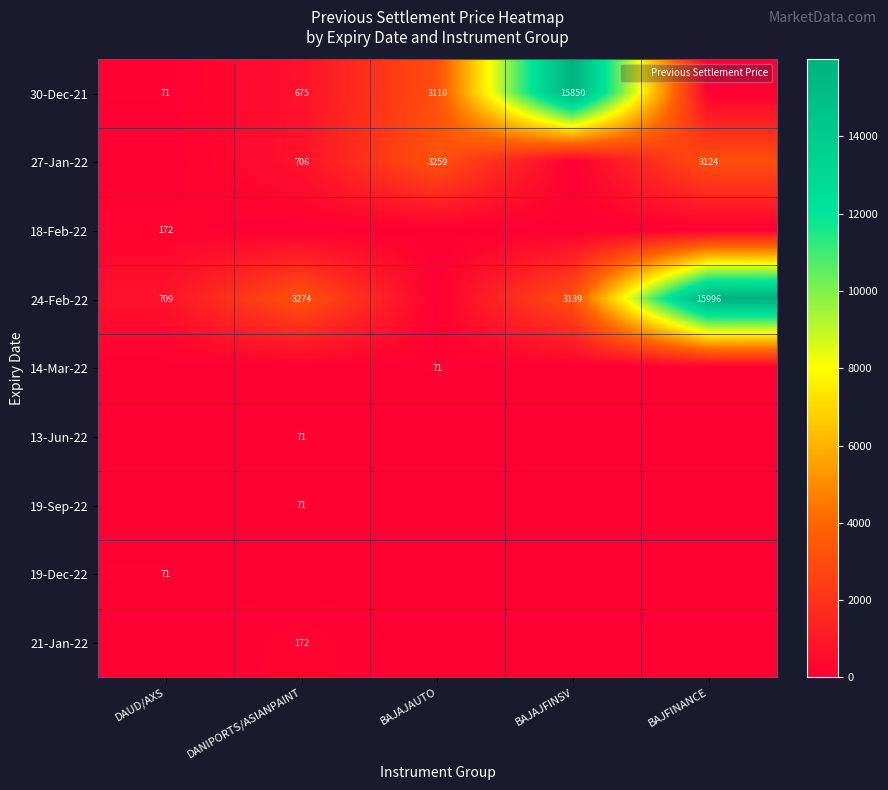

Rank the series by their maximum value, from highest to lowest.

24-Feb-22, 30-Dec-21, 27-Jan-22, 18-Feb-22, 21-Jan-22, 13-Jun-22, 14-Mar-22, 19-Sep-22, 19-Dec-22